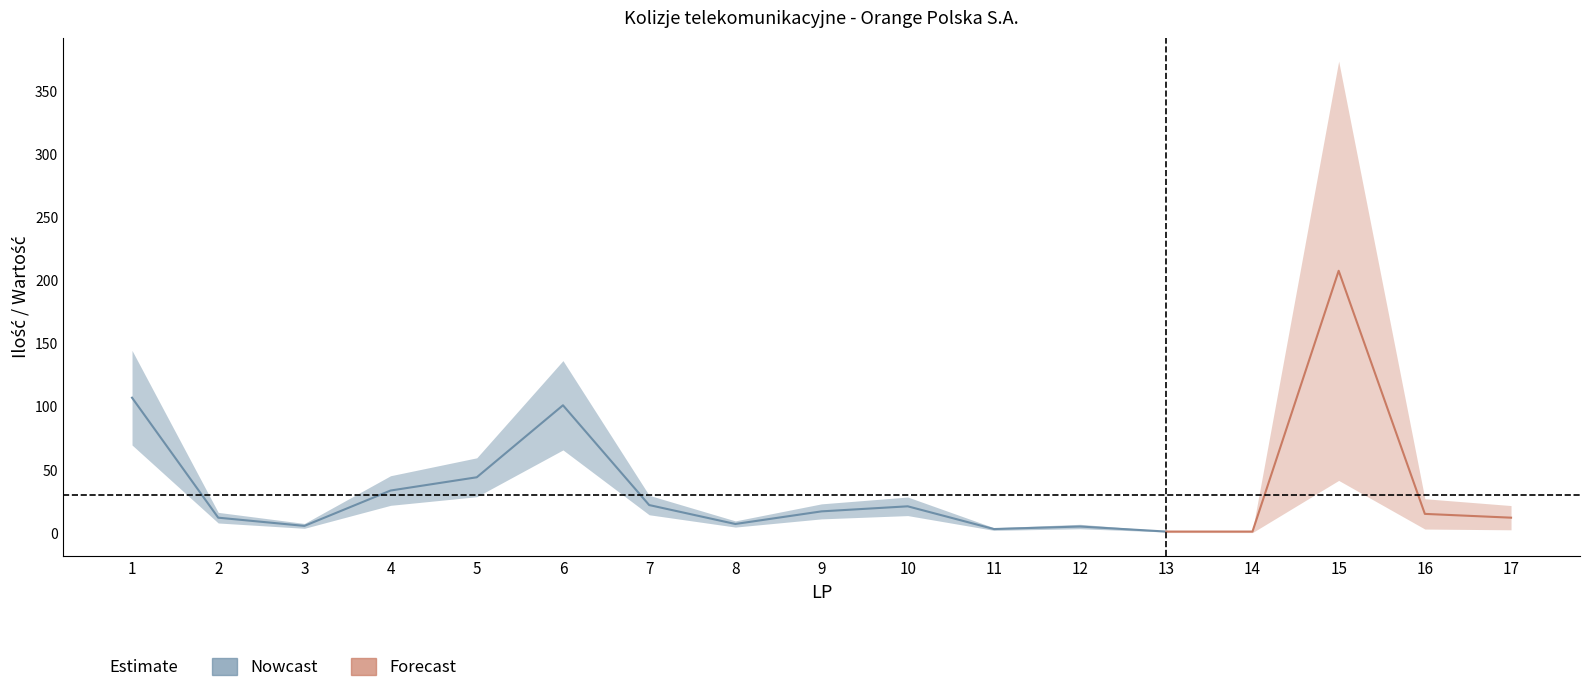

How many lines are shown in the chart?

2